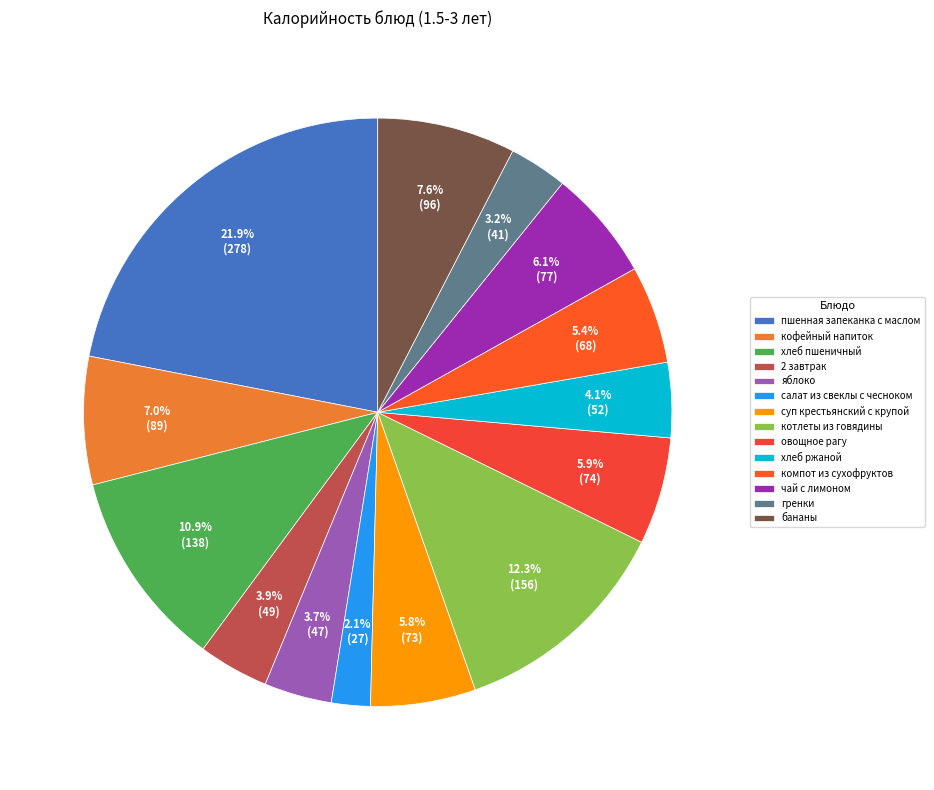

Count the number of slices in the pie.

14